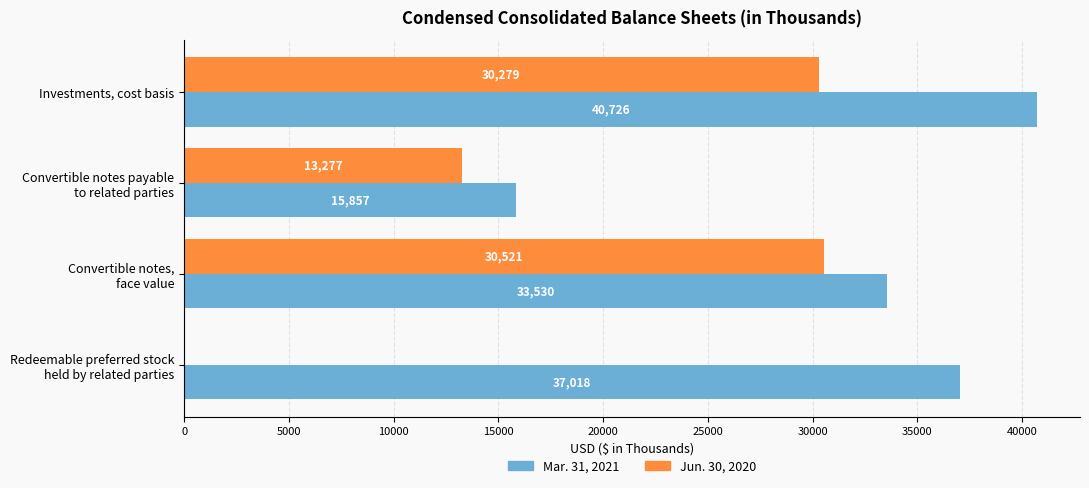

How many distinct data groups are displayed?

2